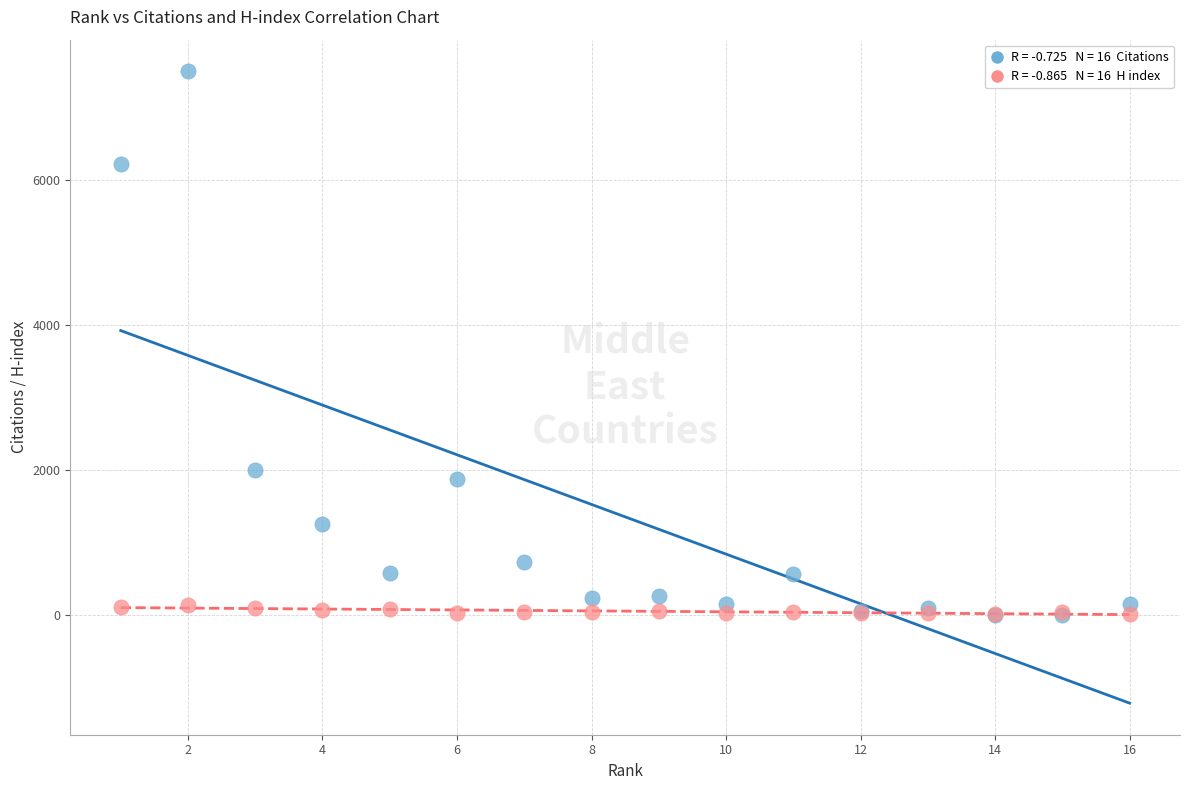

Across all series, what Y value is closest to 3754?

2006